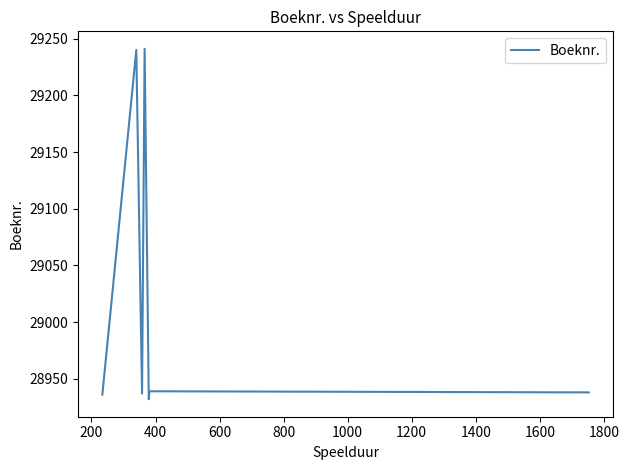

What is the sum of all values?

203163